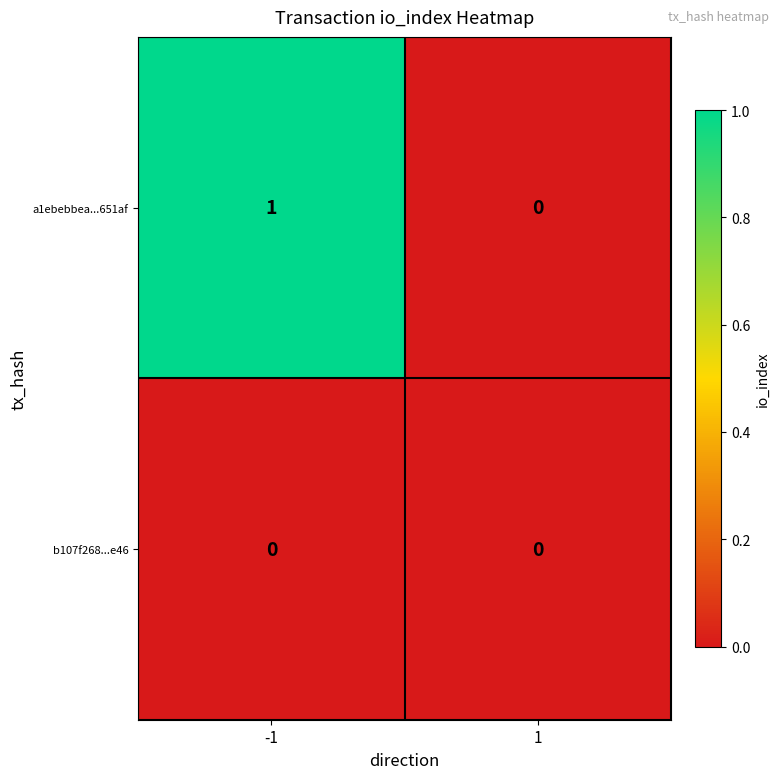

Which label corresponds to the largest value in the chart?

-1